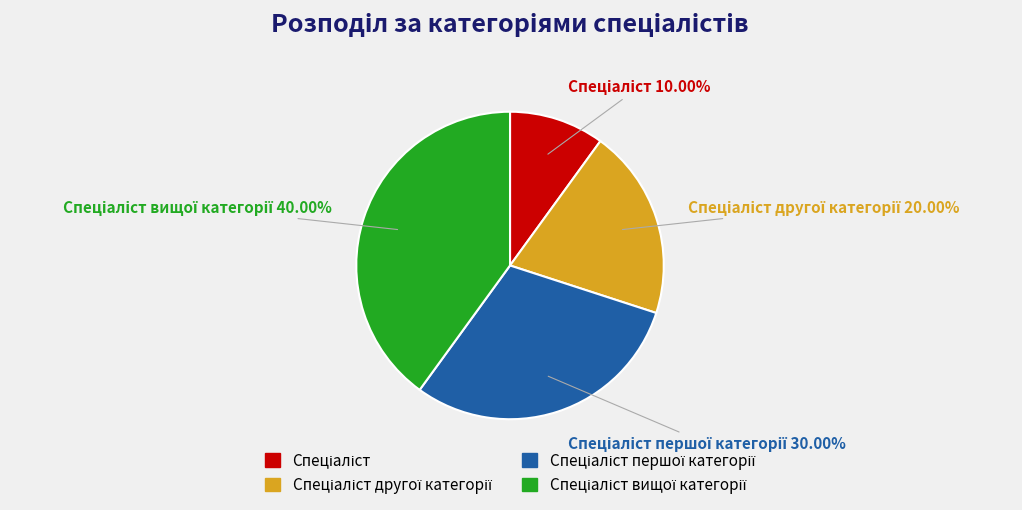

Is there a majority slice in this chart?

No